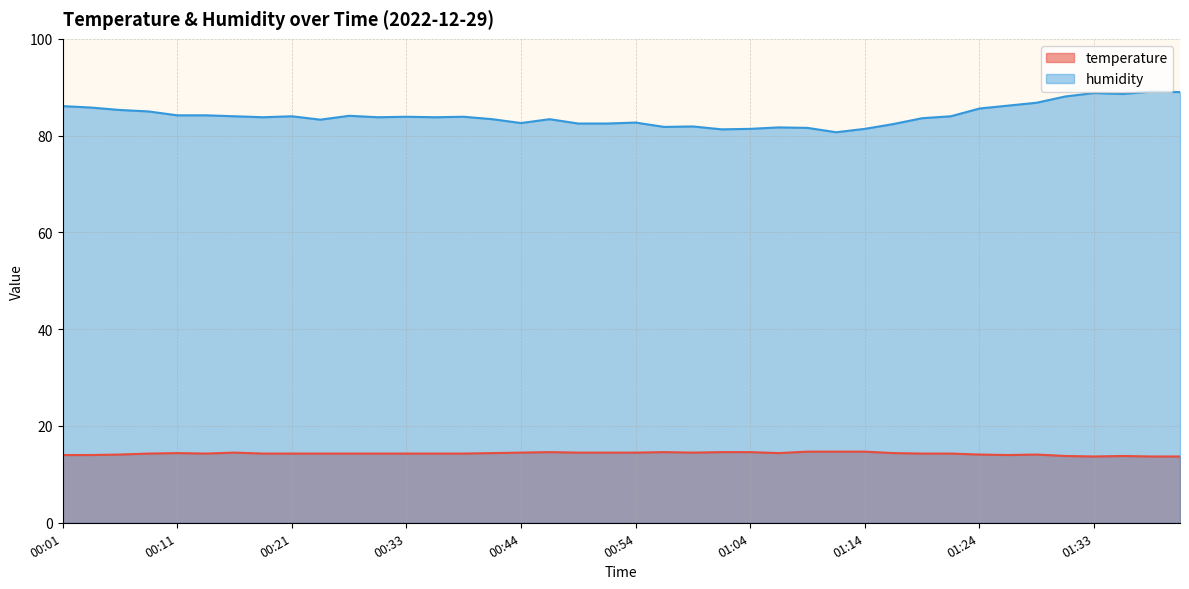

Rank the series by their average value, from highest to lowest.

humidity, temperature